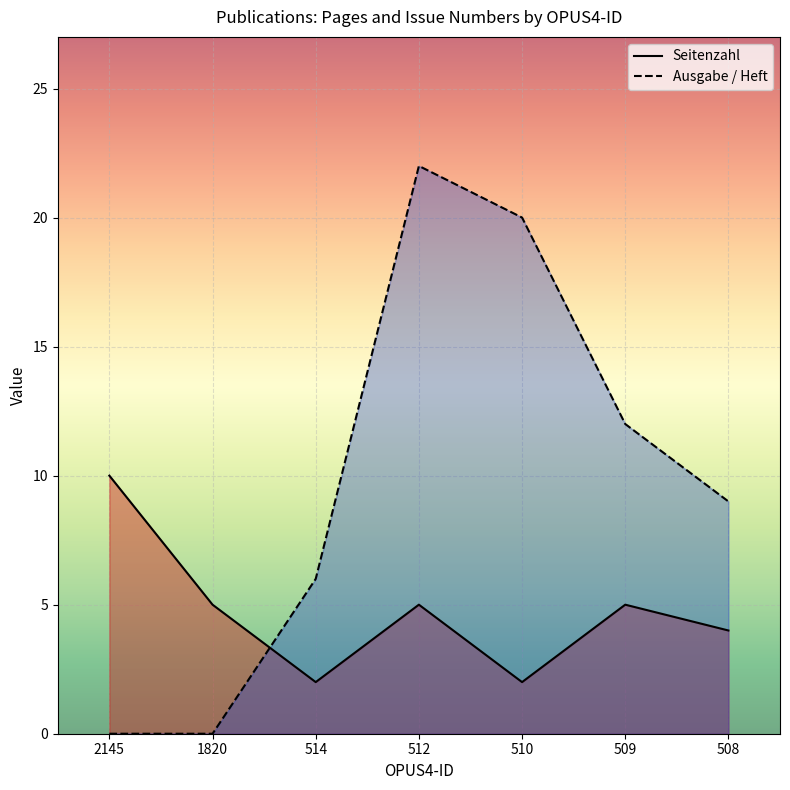

What is the maximum value shown in the chart?

22